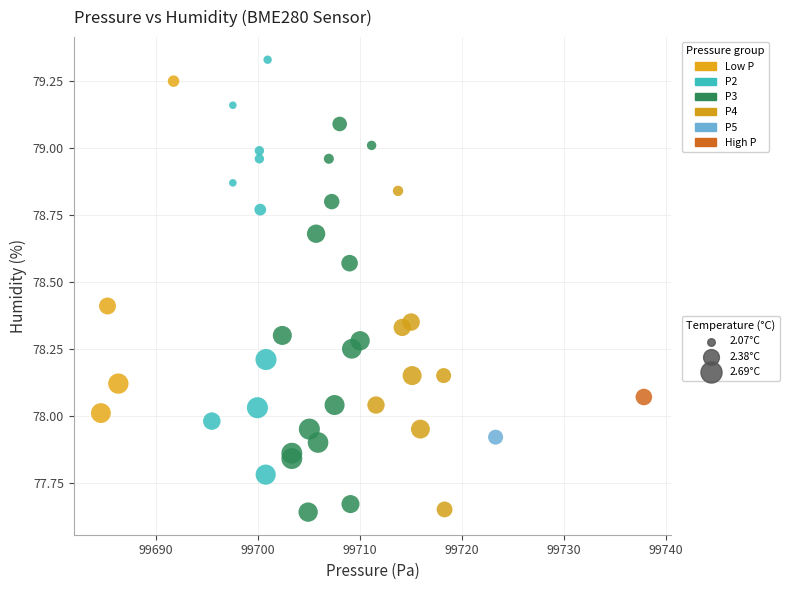

What is the range of X values (max minus min)?

53.2